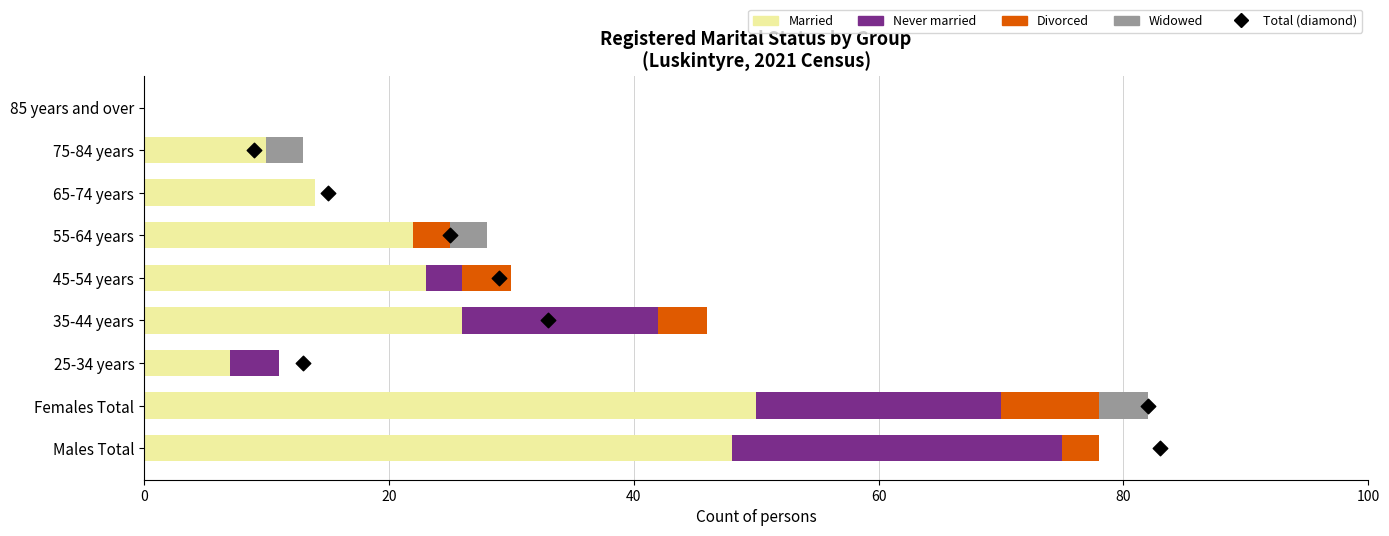

Which series contains the highest Y value?

Married